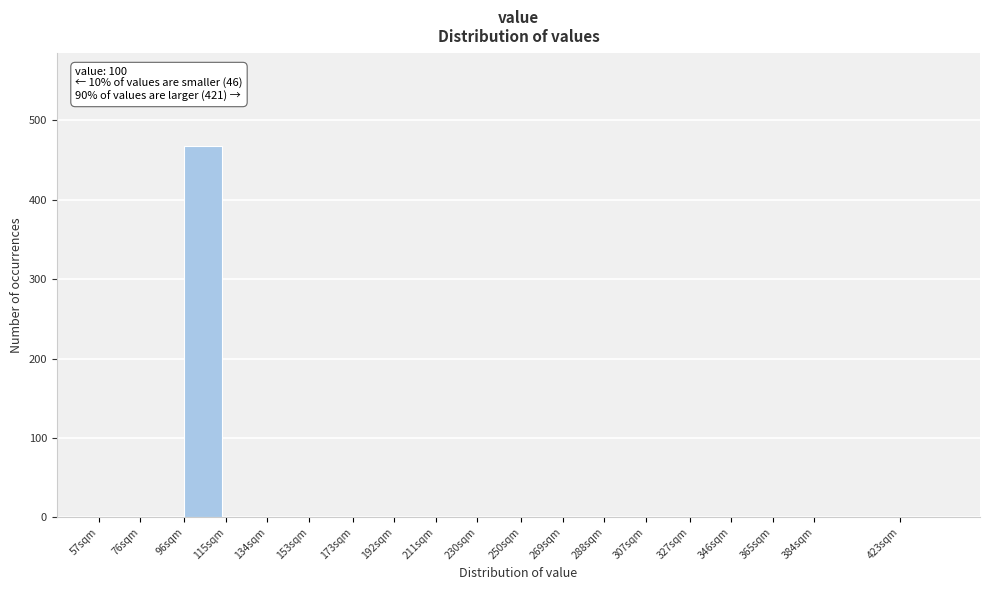

Reading right to left, transcribe all the data shown in this chart.

423sqm=0	384sqm=0	365sqm=0	346sqm=0	327sqm=0	307sqm=0	288sqm=0	269sqm=0	250sqm=0	230sqm=0	211sqm=0	192sqm=0	173sqm=0	153sqm=0	134sqm=0	115sqm=0	96sqm=468	76sqm=0	57sqm=0